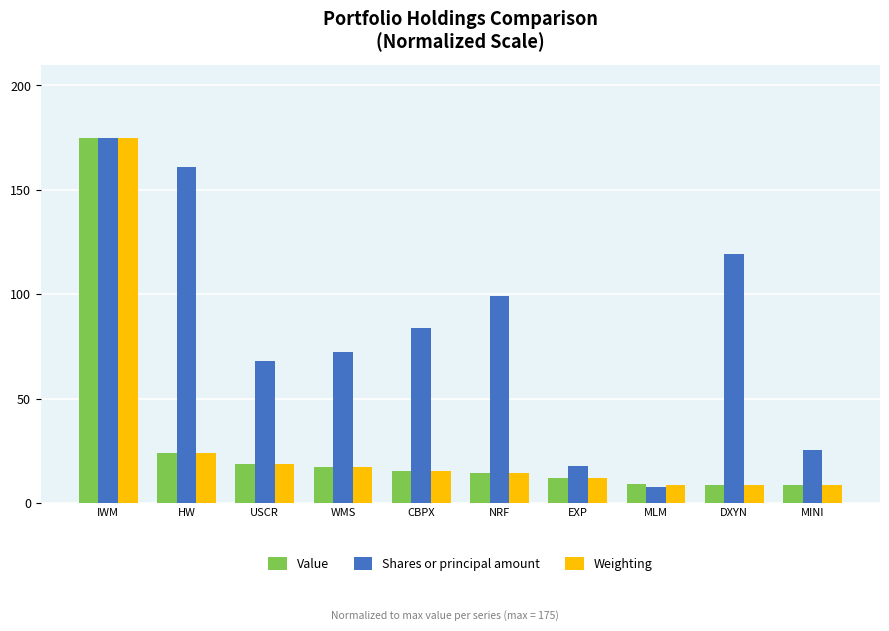

How many data points in Weighting are above 15?

5